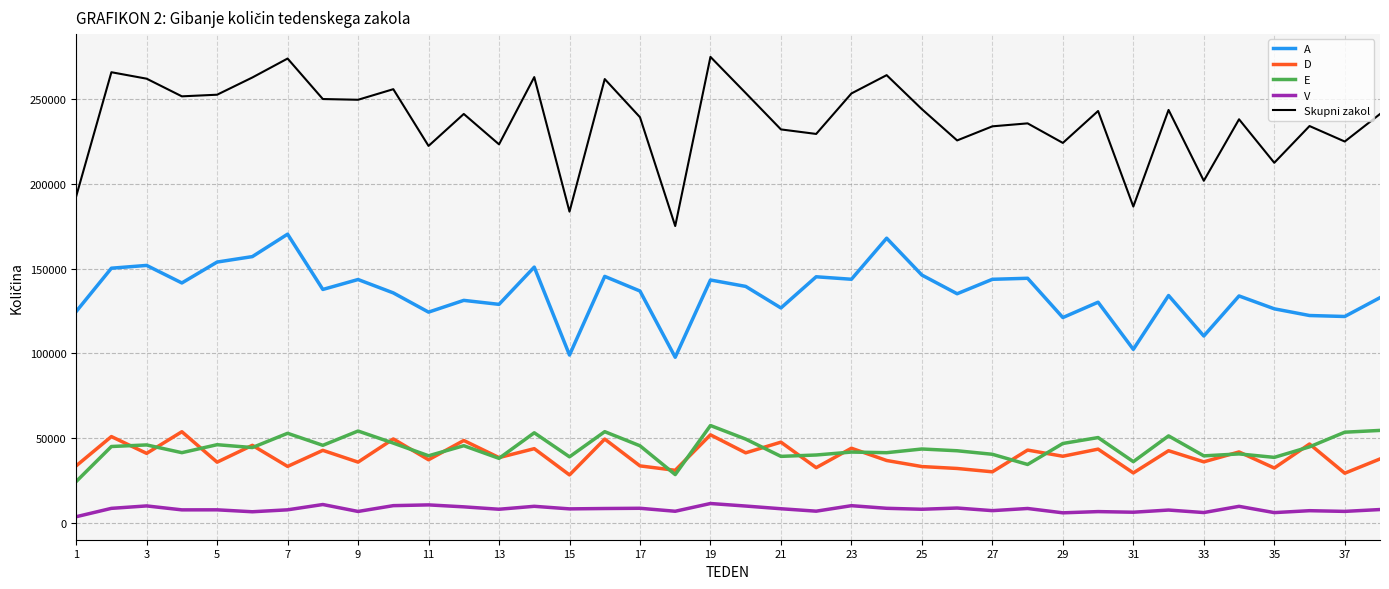

What is the maximum value for V?

11450